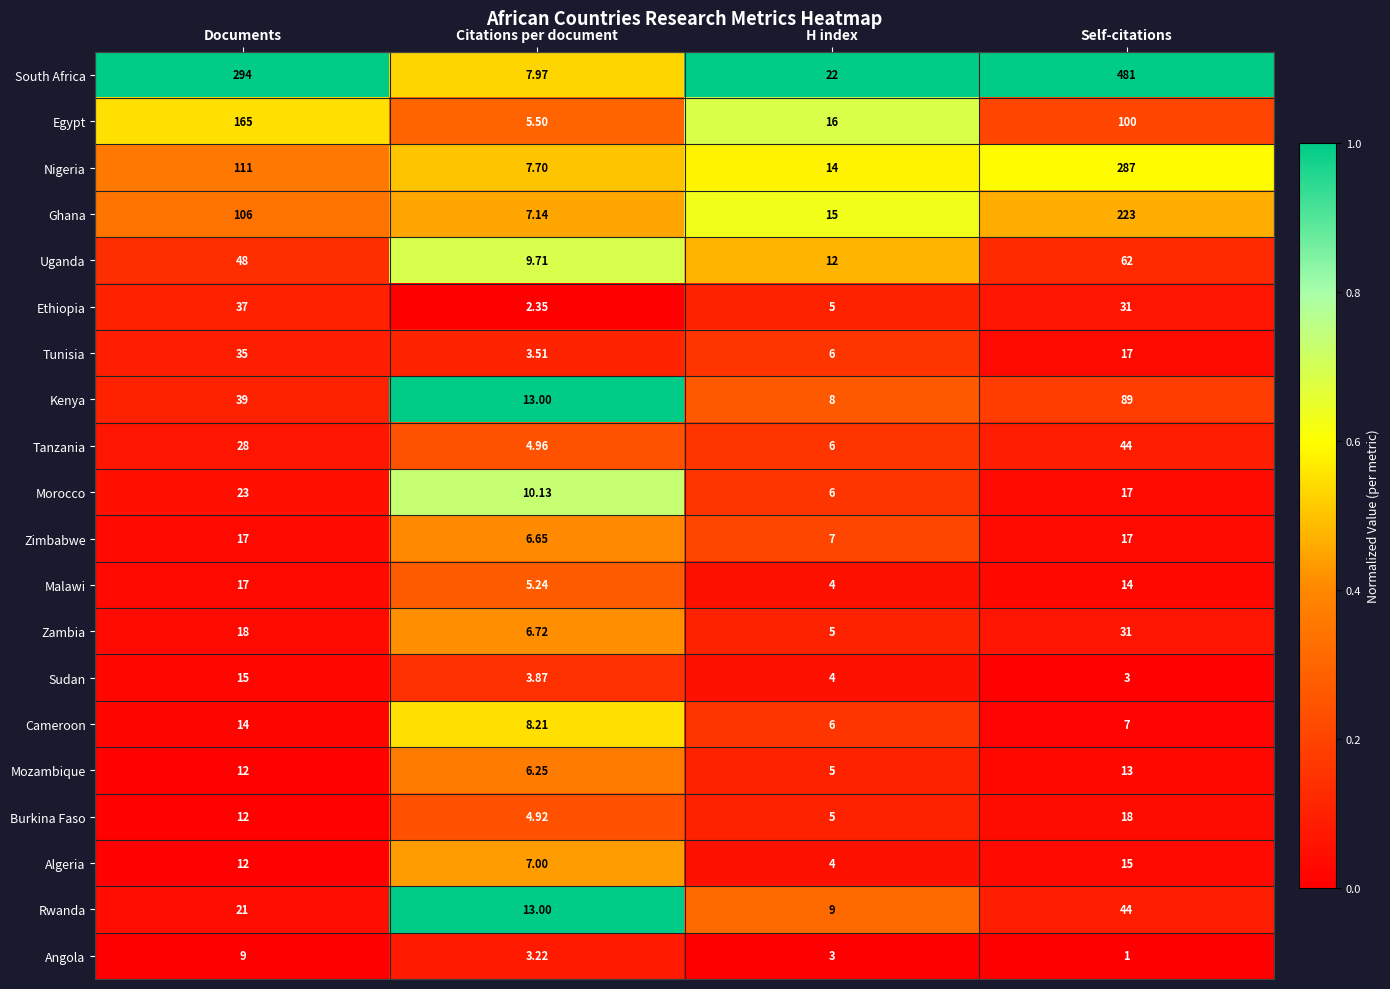

At which category does the chart reach its minimum across all series?

Self-citations